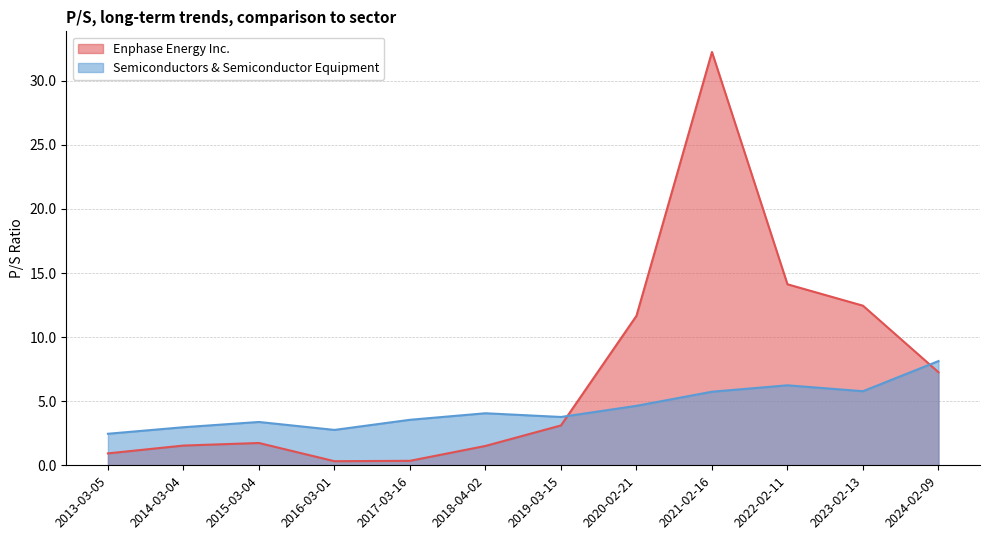

Is the value of Semiconductors & Semiconductor Equipment at 2016-03-01 greater than the value of Enphase Energy Inc. at 2016-03-01?

Yes